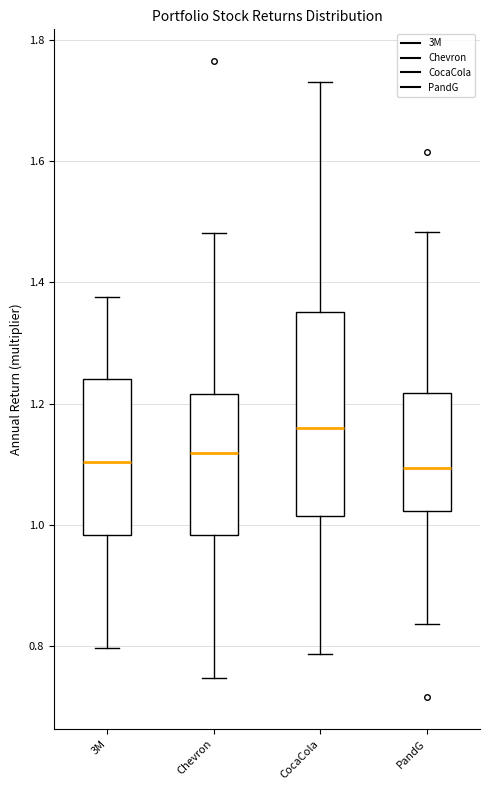

Where does the lower whisker of the box for CocaCola end on the y-axis? The values are not printed on the chart, so give them approximately, as read against the axis.

0.78